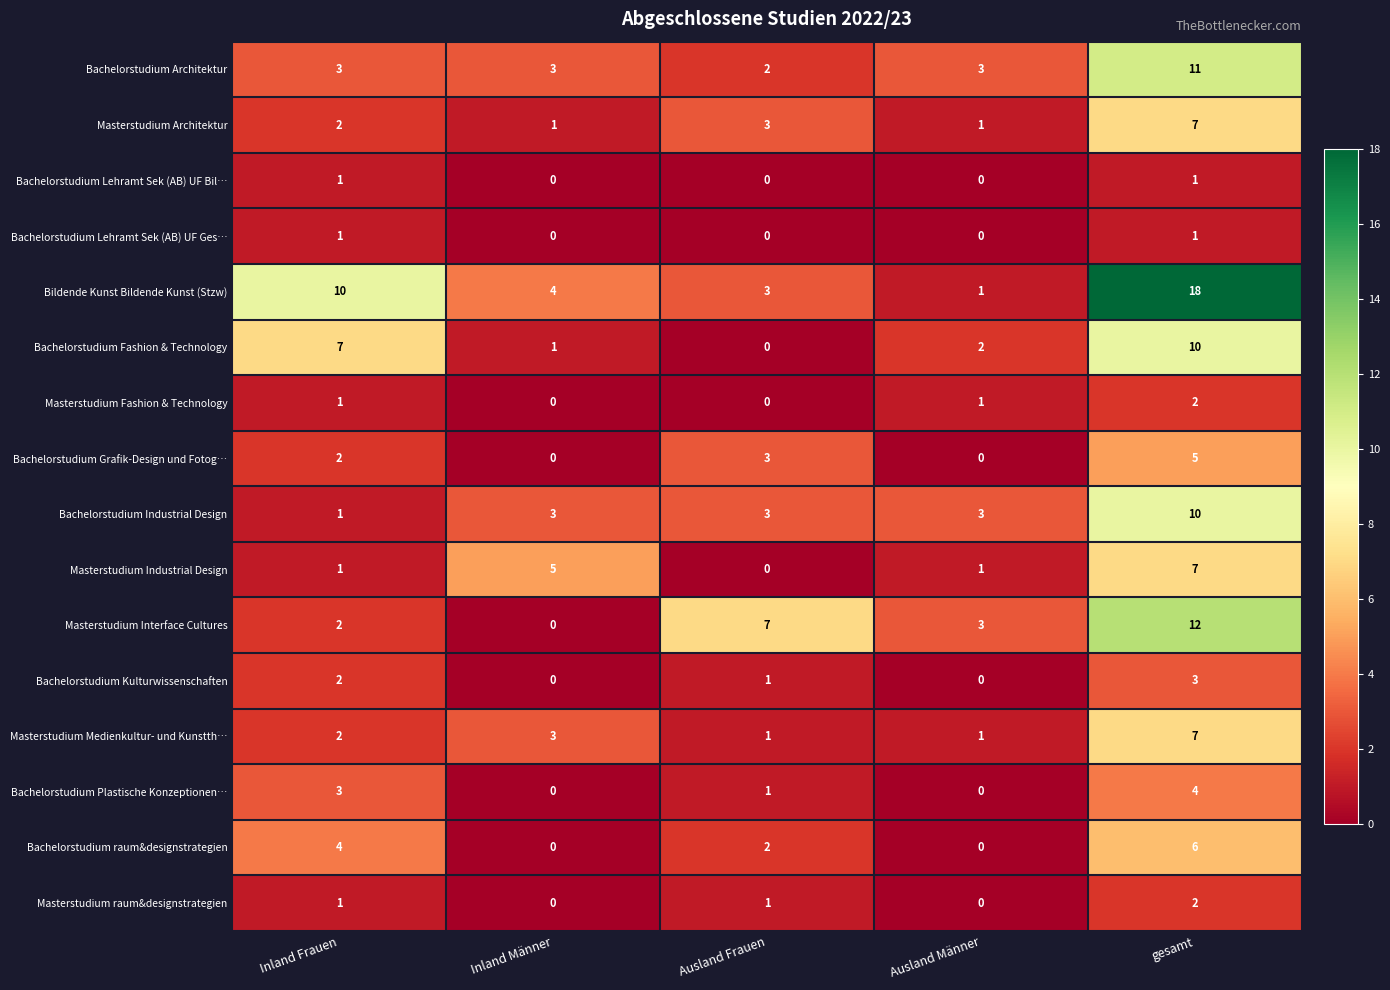

How many Bachelorstudium Industrial Design values are between 3 and 4?

3